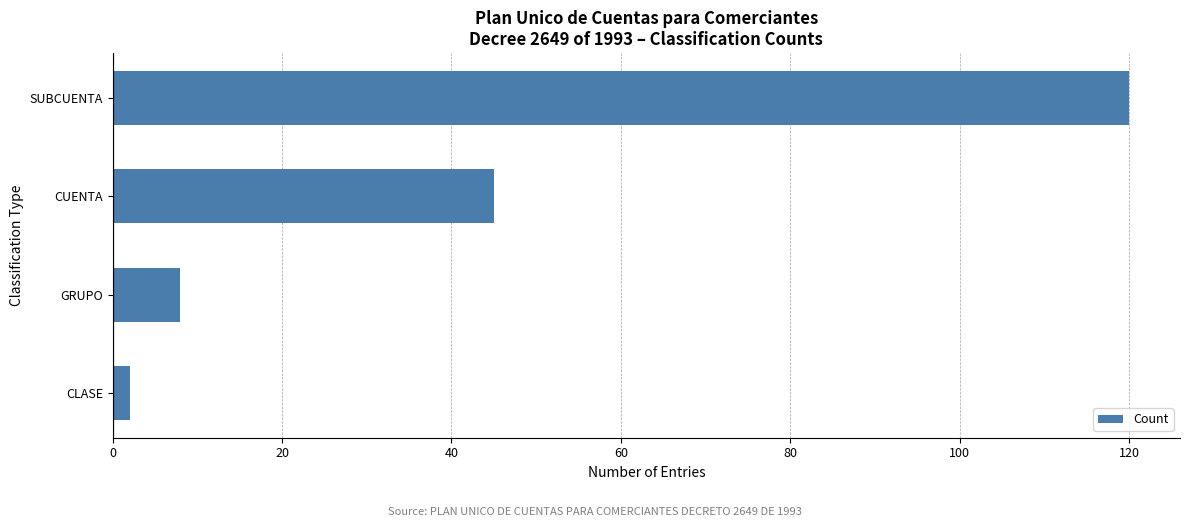

Reading top to bottom, what are all the values shown in this chart?

120	45	8	2